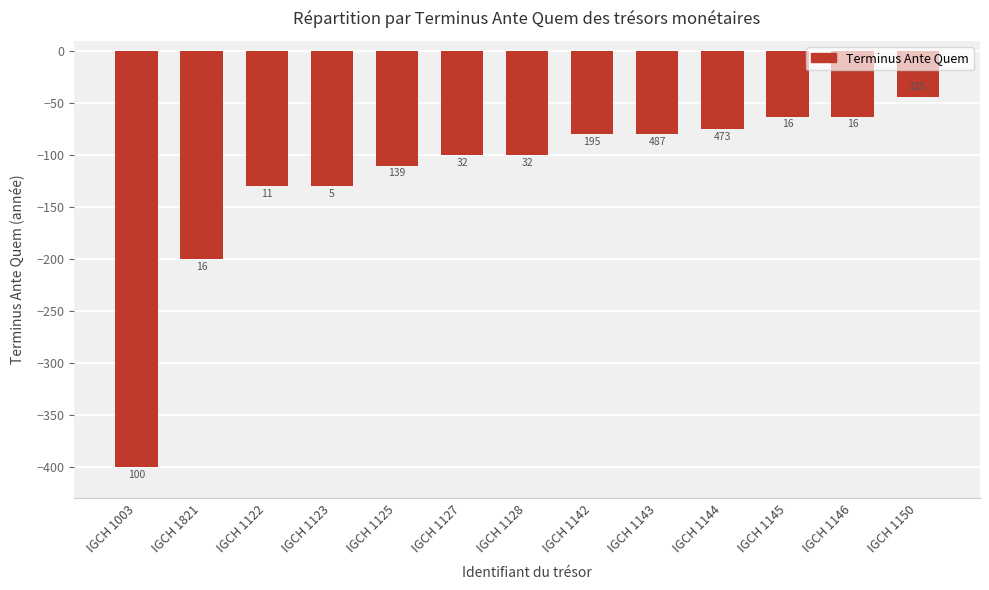

How many bars are there in total?

13